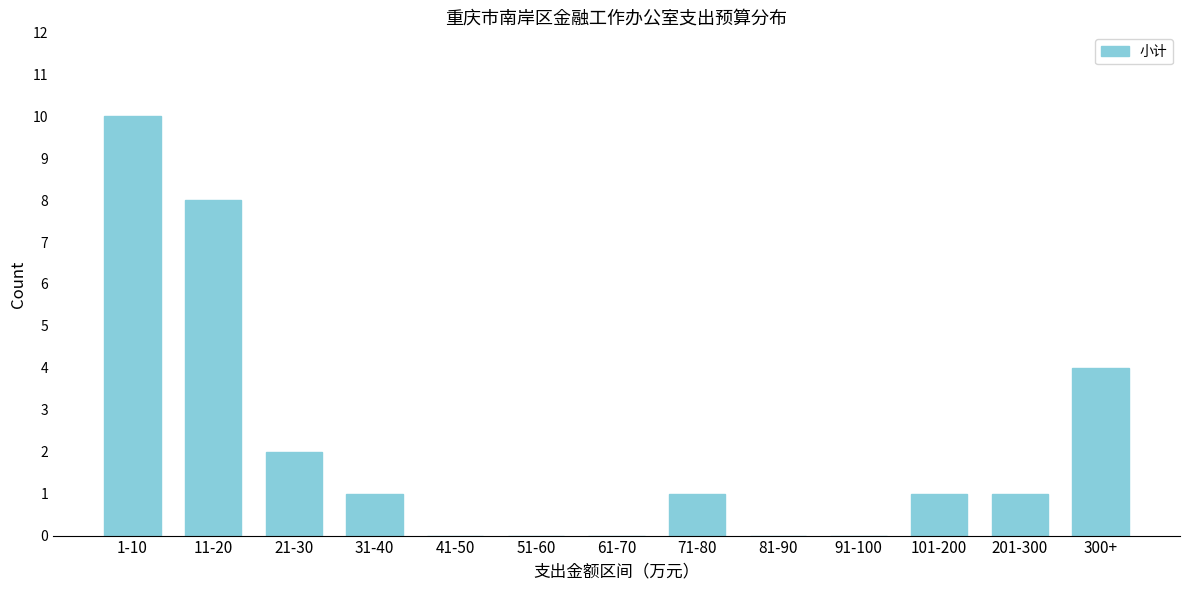

Reading right to left, list all the values displayed in this chart.

300+=4	201-300=1	101-200=1	91-100=0	81-90=0	71-80=1	61-70=0	51-60=0	41-50=0	31-40=1	21-30=2	11-20=8	1-10=10